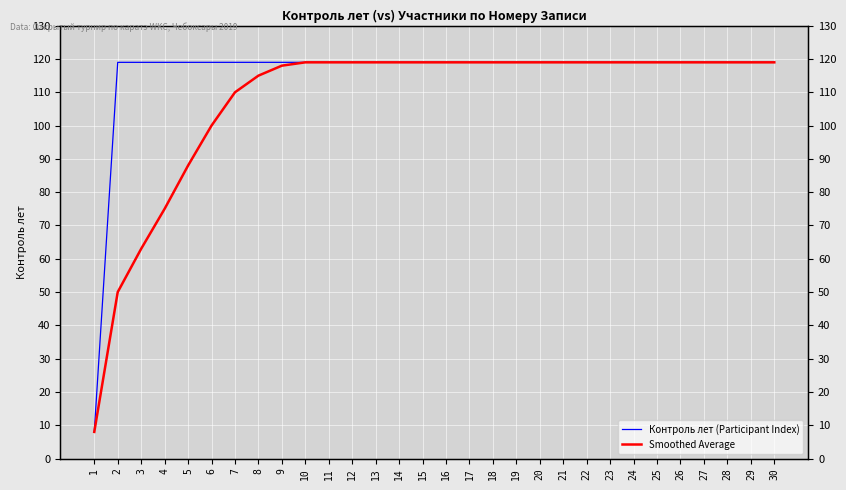

True or false: Smoothed Average and Контроль лет (Participant Index) cross at least once.

False